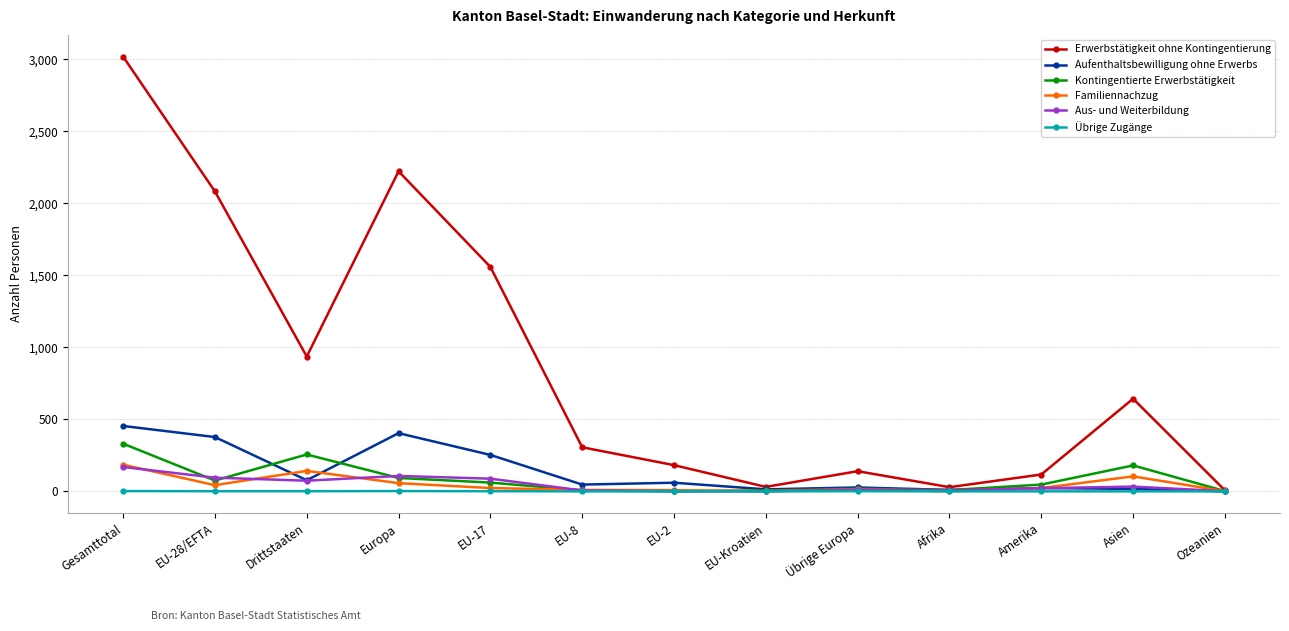

What position from the right is Gesamttotal?

13